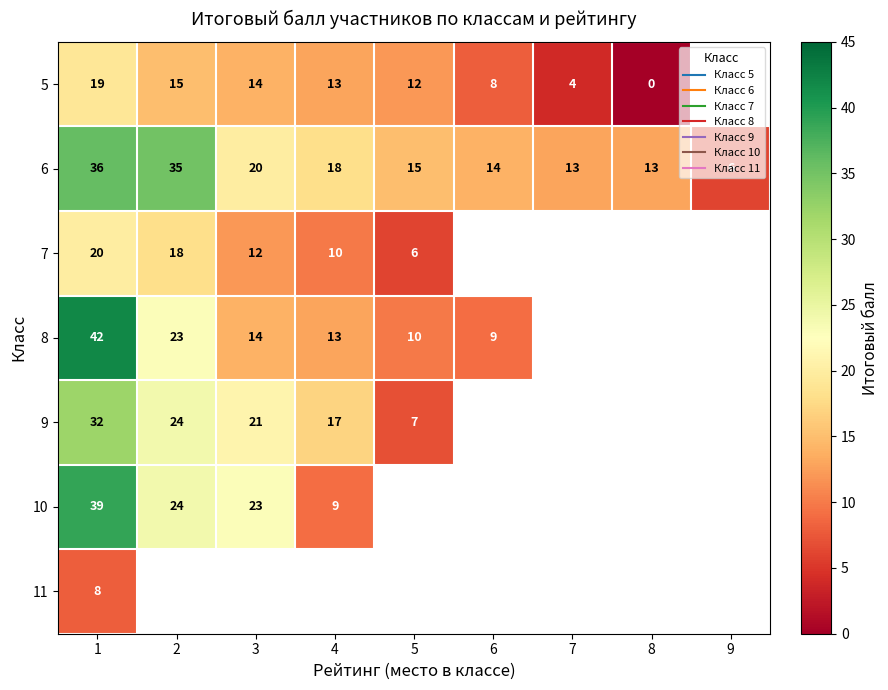

How many distinct data groups are displayed?

7